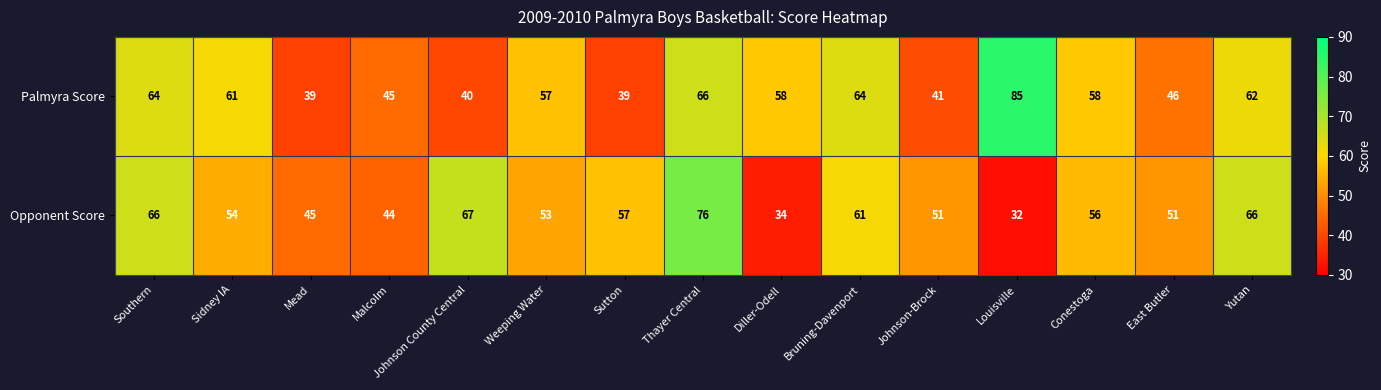

Rank the series at Diller-Odell from lowest to highest value.

Opponent Score, Palmyra Score